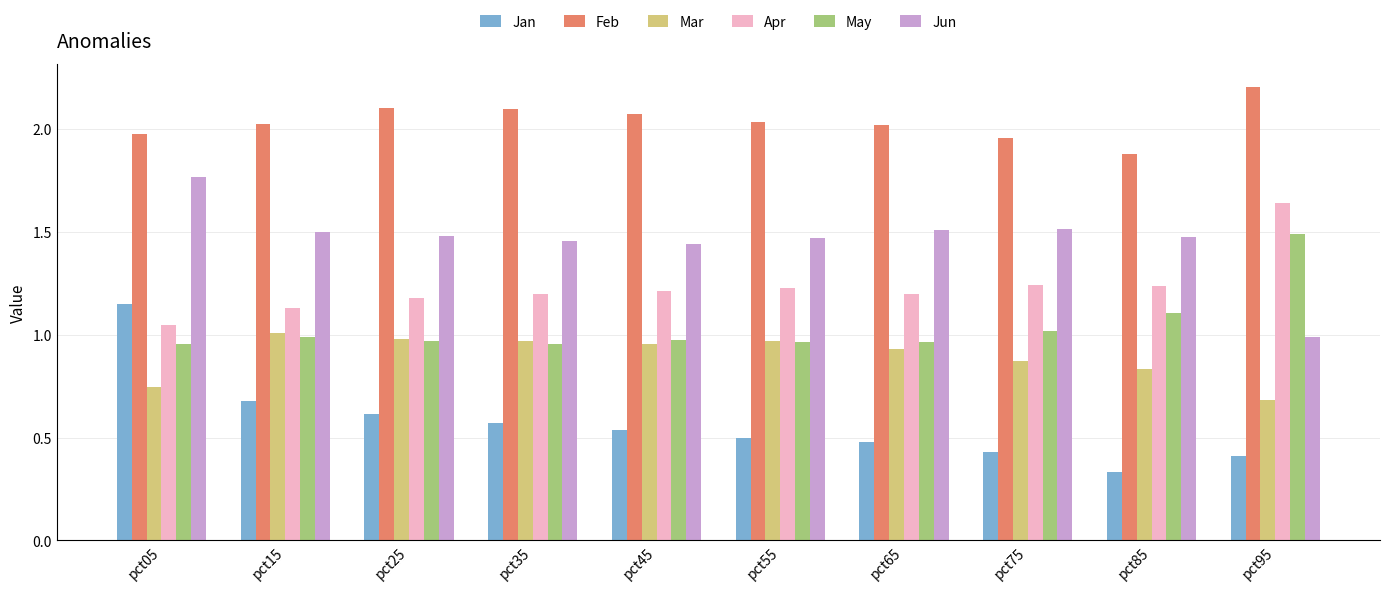

At which label does Jun first exceed 1?

pct05